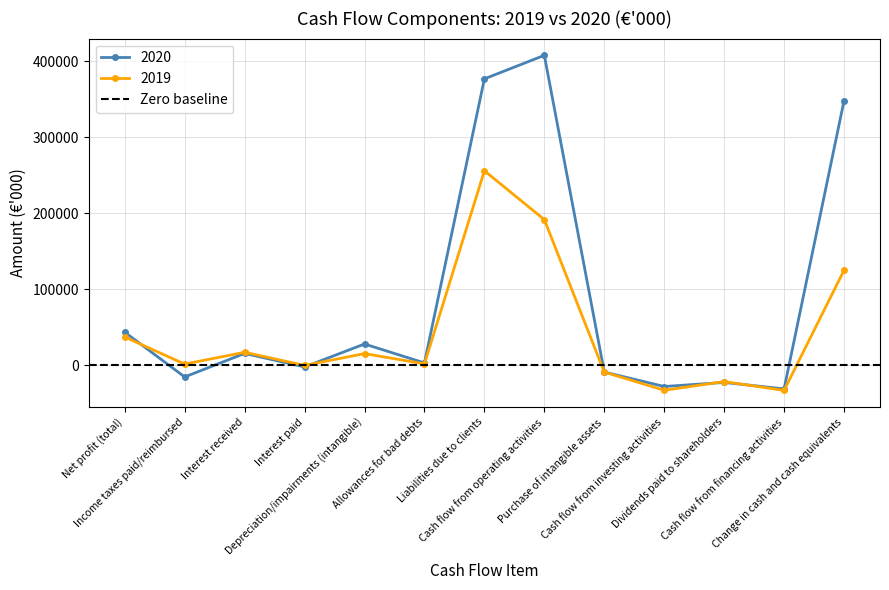

What is the lowest value of the 2019 series?

-33451